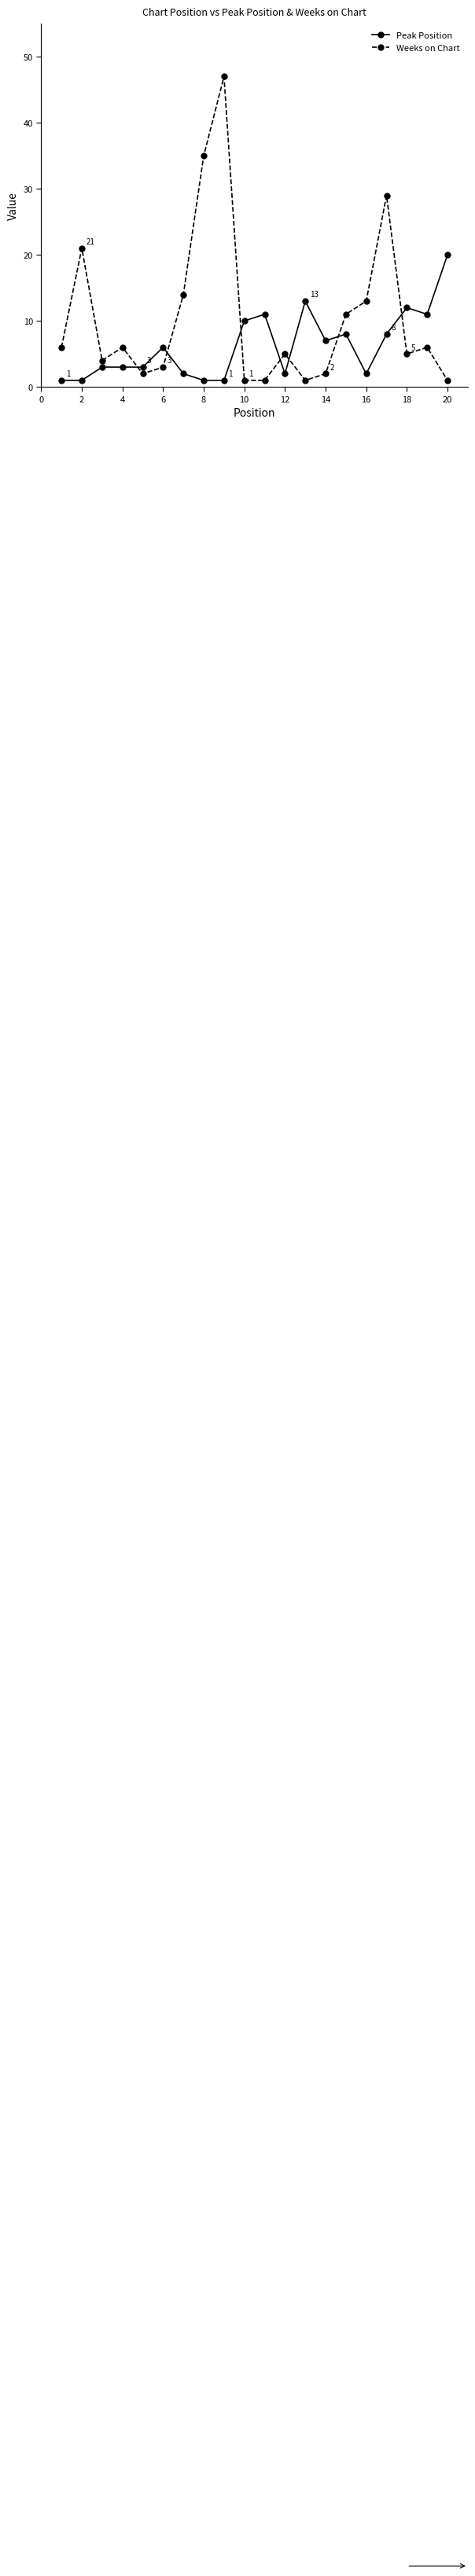

What is the maximum value for Weeks on Chart?

47